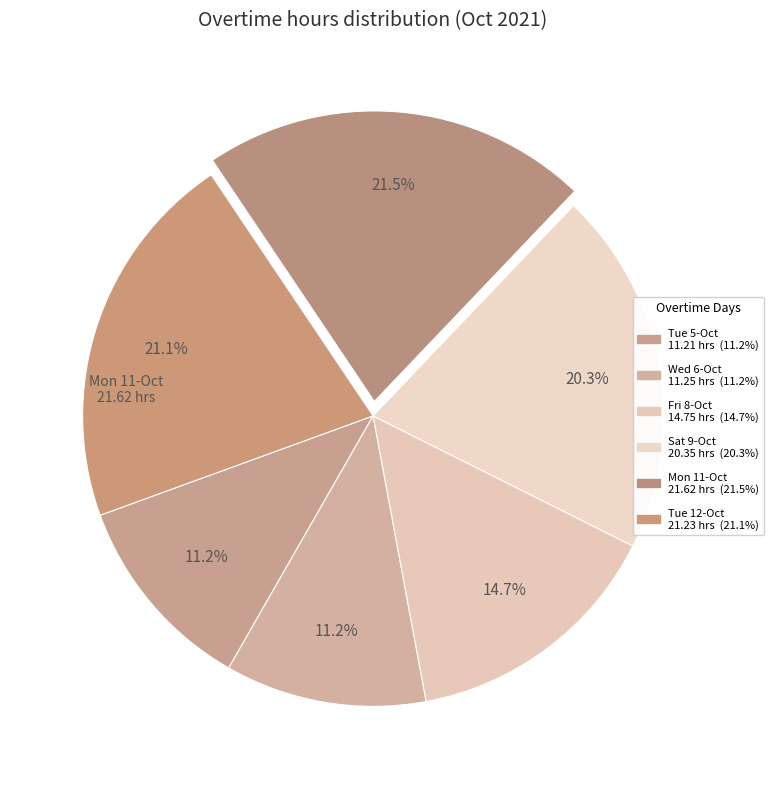

What portion of the pie excludes Tue 12-Oct?

78.9%